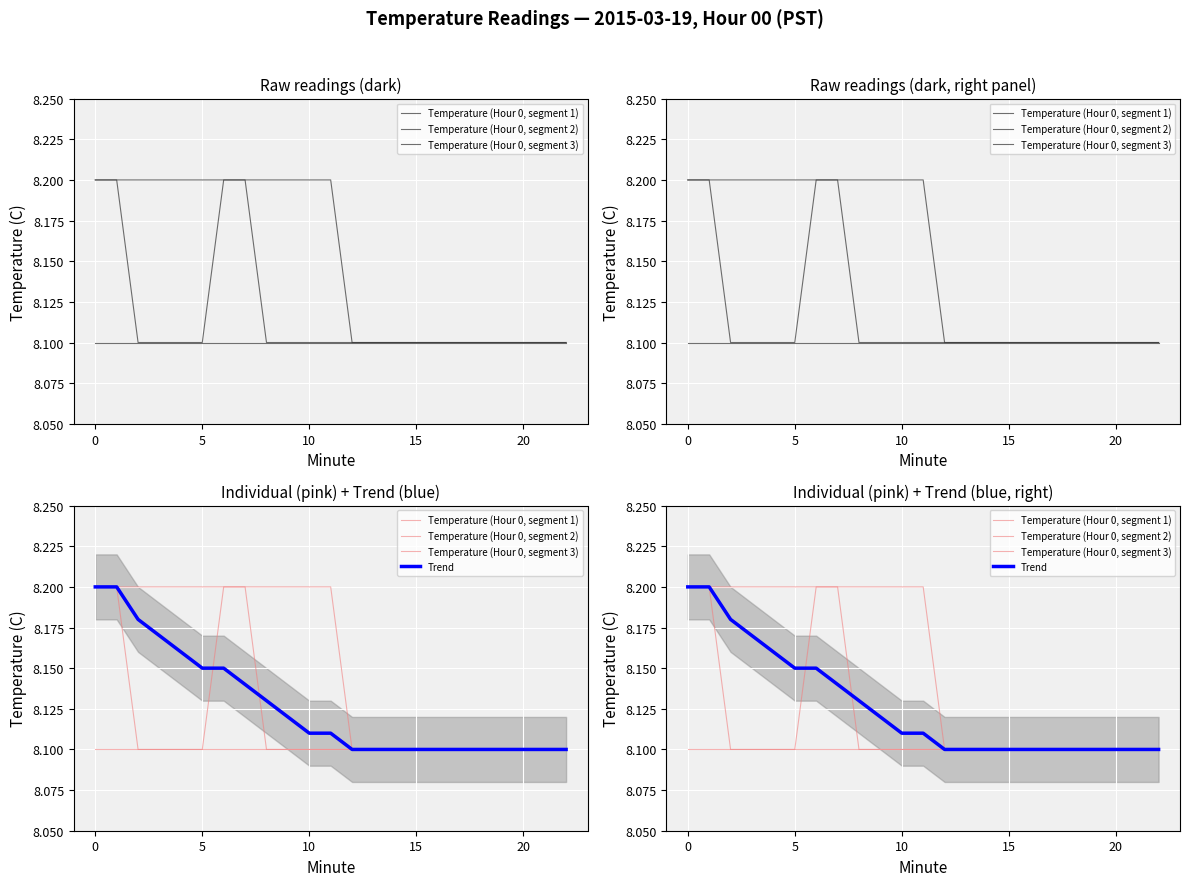

What is the spread (max minus min) of values at 5?

0.1